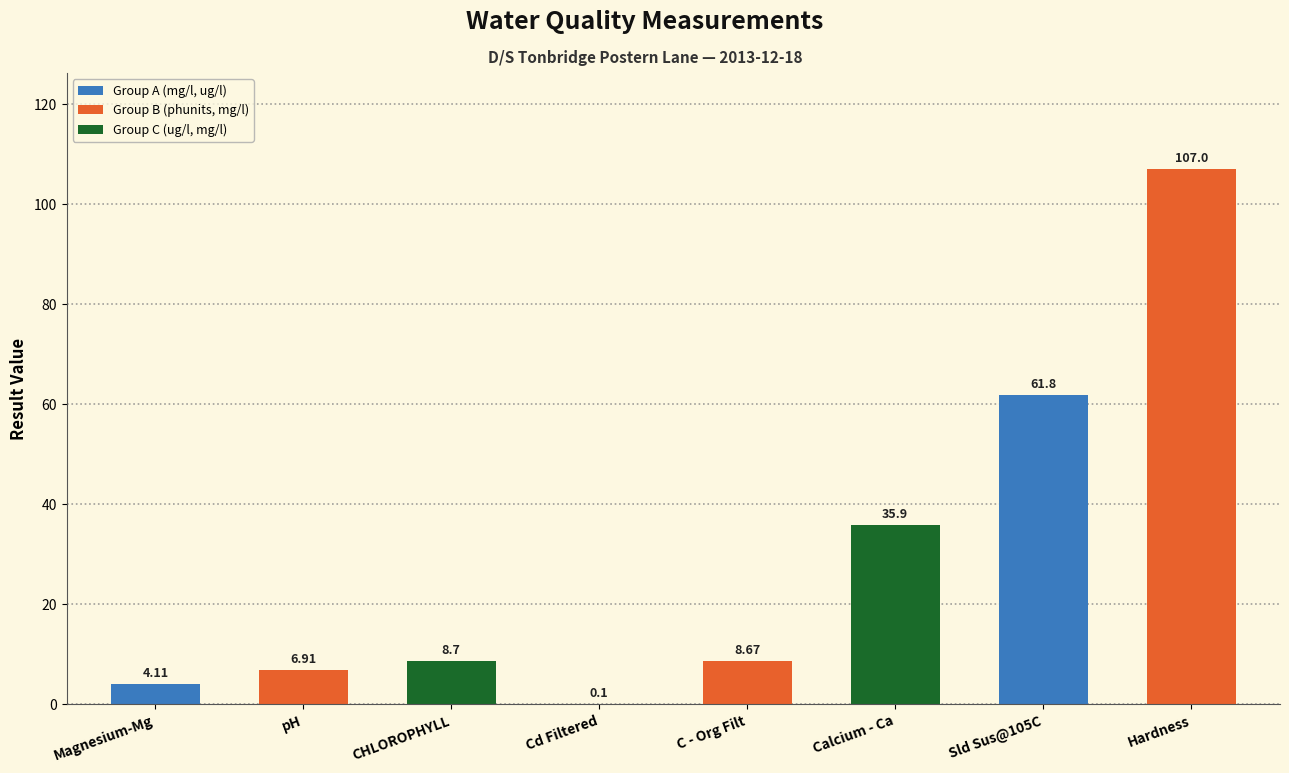

What is the sum of all values?

233.2